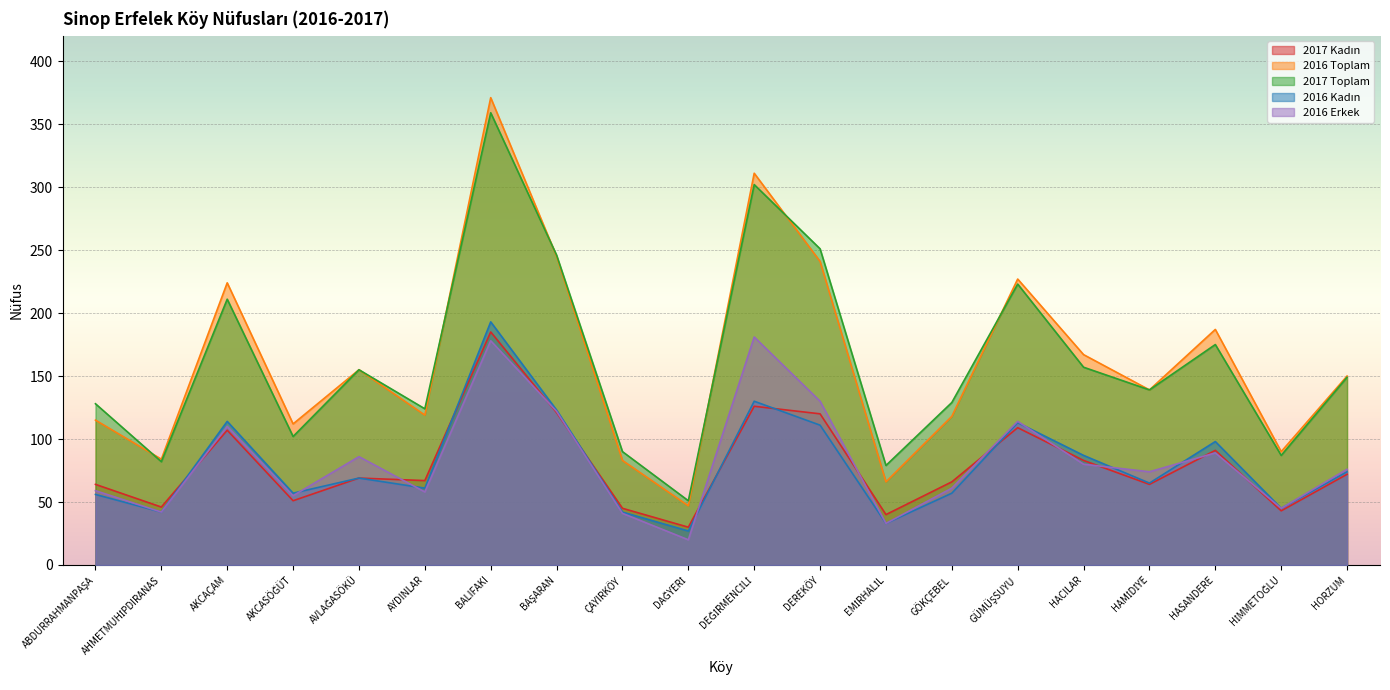

True or false: 2016 Erkek and 2017 Toplam intersect in this chart.

False